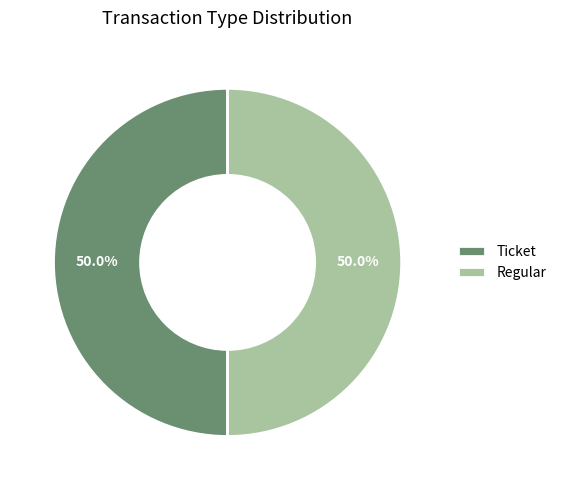

Combined, what portion of the pie is Ticket and Regular?

100.0%